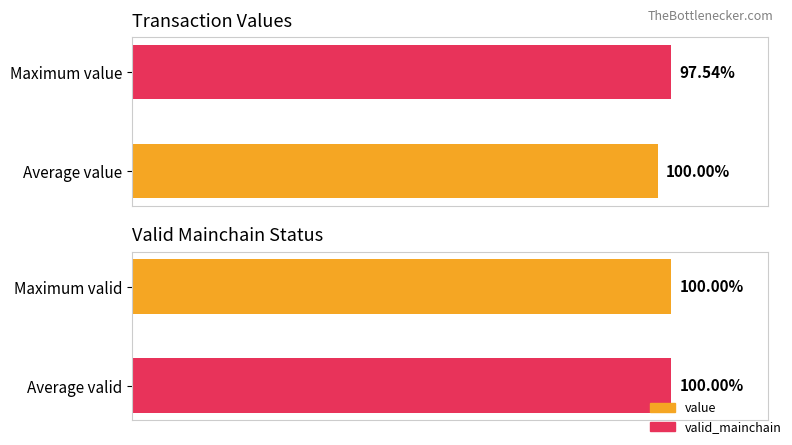

What is the sum of all value values?

197.5